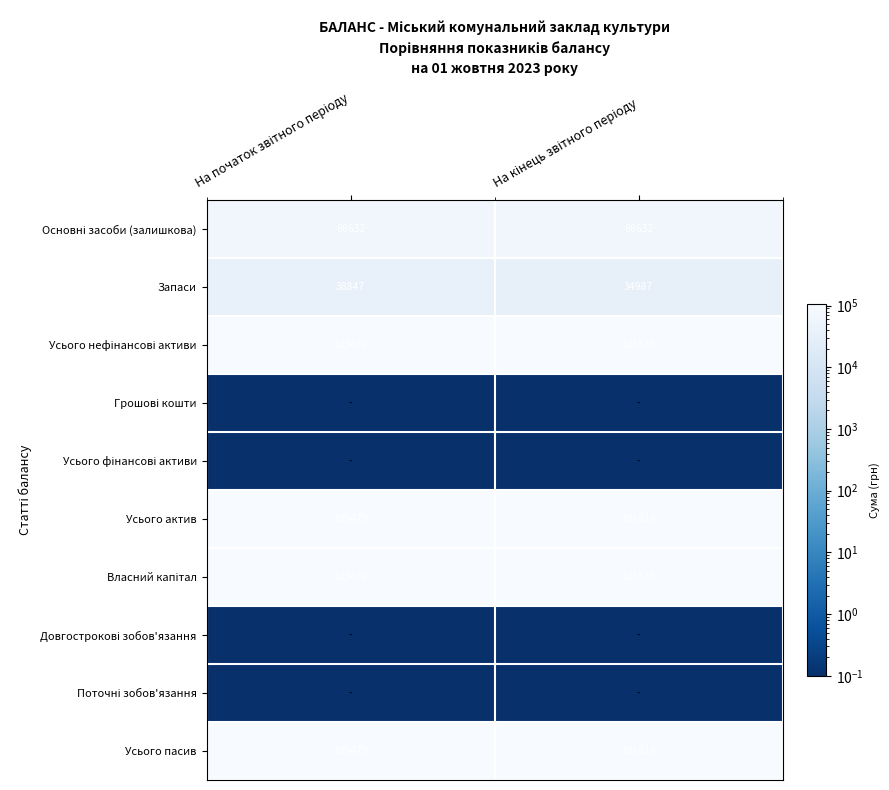

What is the lowest value of the Усього пасив series?

101619.0